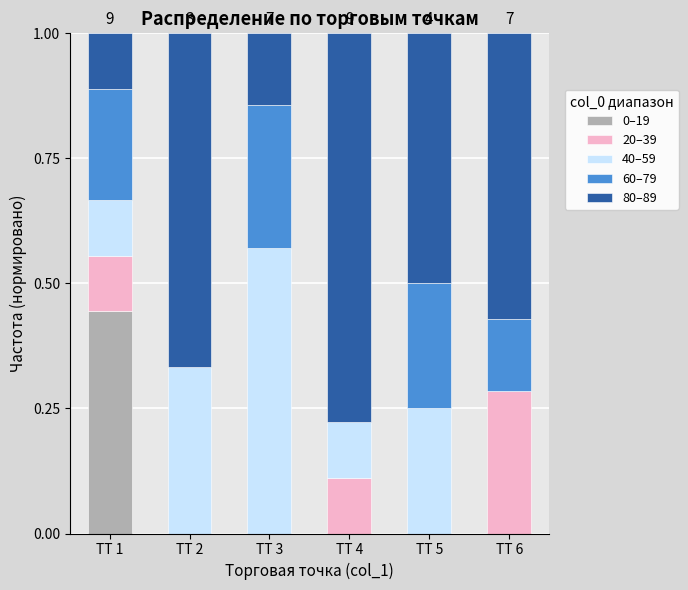

Count the number of categories in the chart.

6